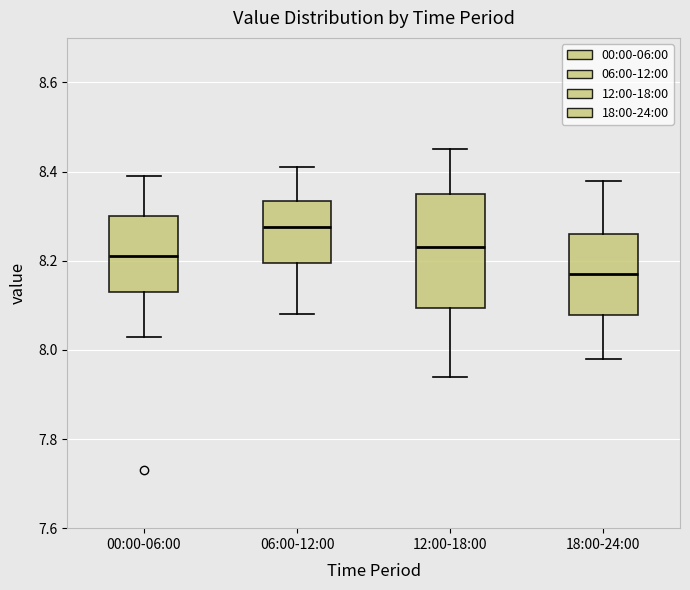

Which box's median line is the lowest?

18:00-24:00